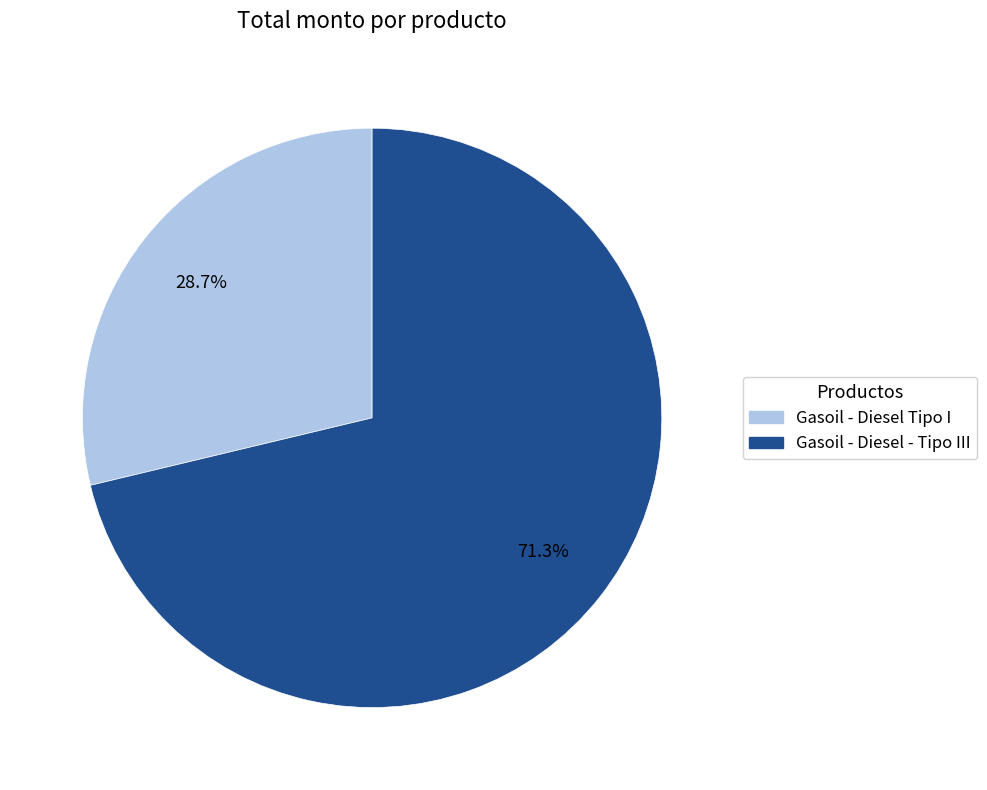

To the nearest percent, what portion does Gasoil - Diesel - Tipo III represent?

71%